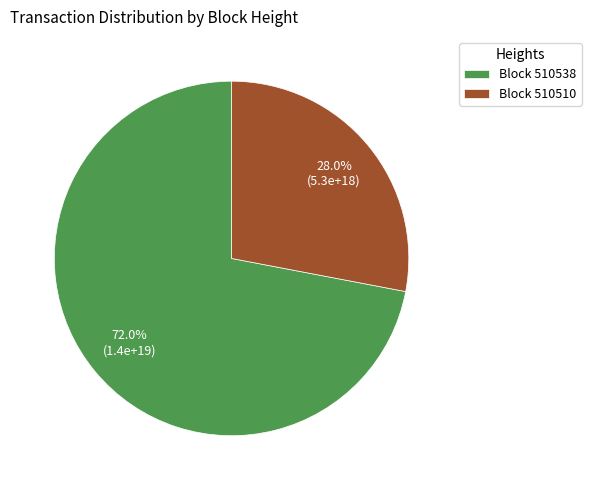

Which slice is the smallest?

Block 510510